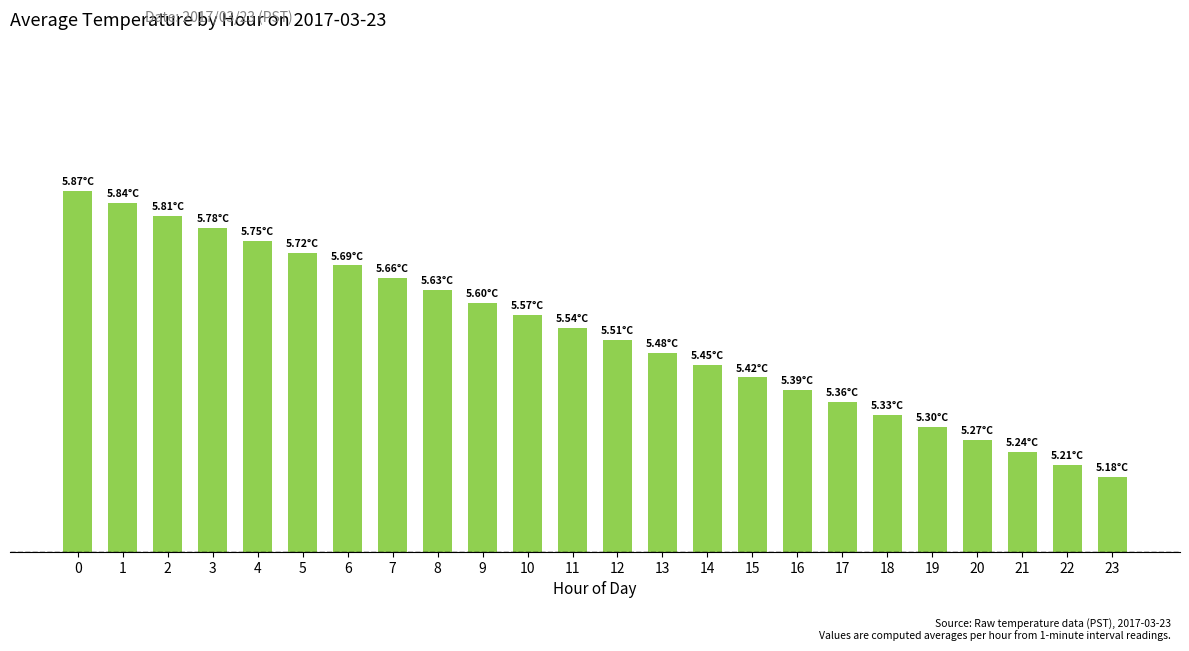

Does the chart contain any negative values?

No